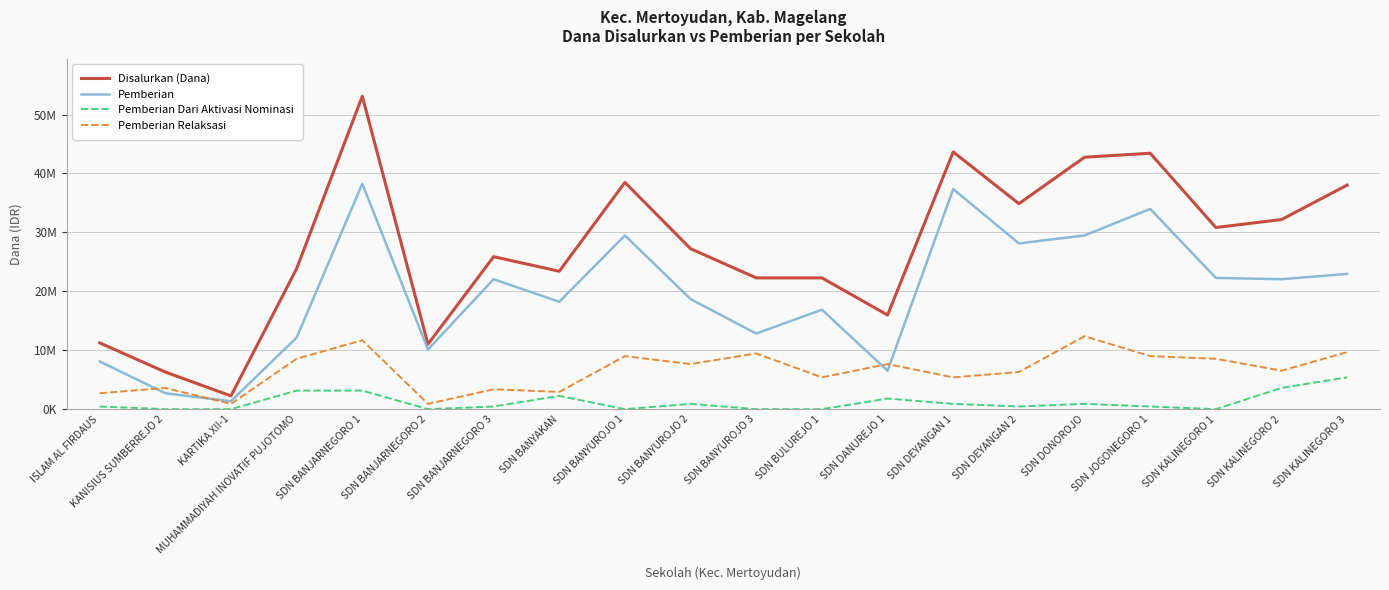

True or false: Disalurkan (Dana) has more than 1 points higher than both neighbors.

True